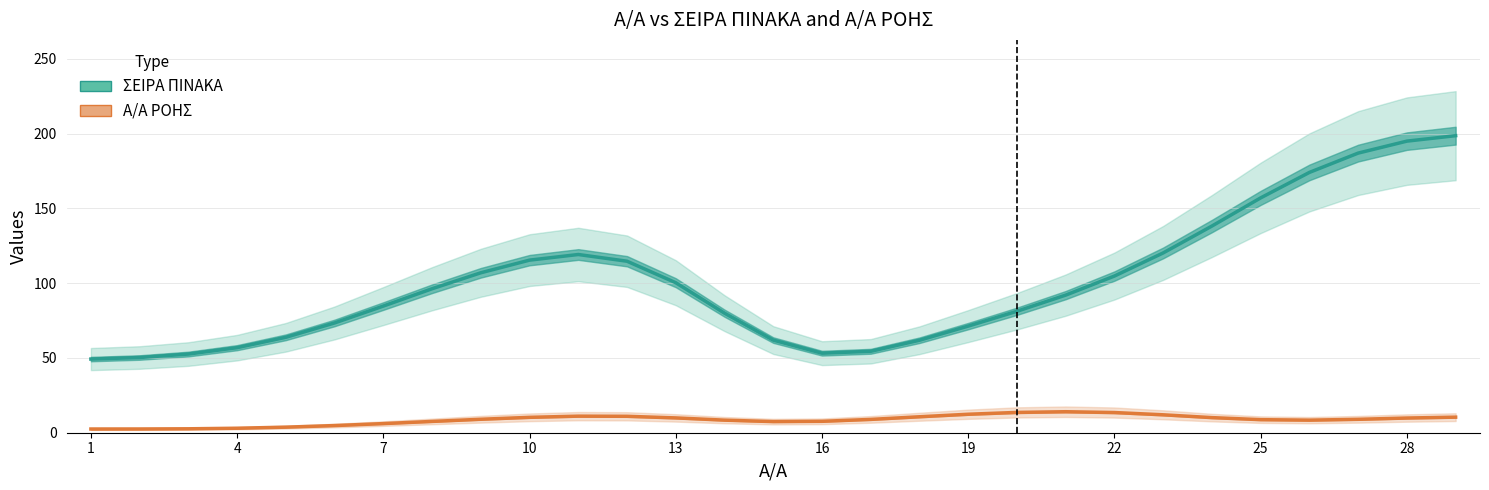

How many data points in ΣΕΙΡΑ ΠΙΝΑΚΑ are less than 92?

14